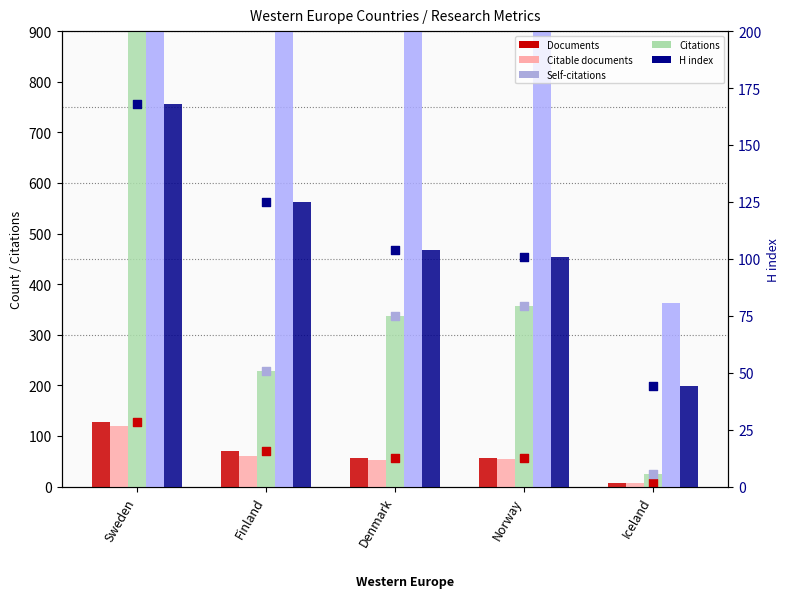

Which series has the widest spread of Y values?

Citations